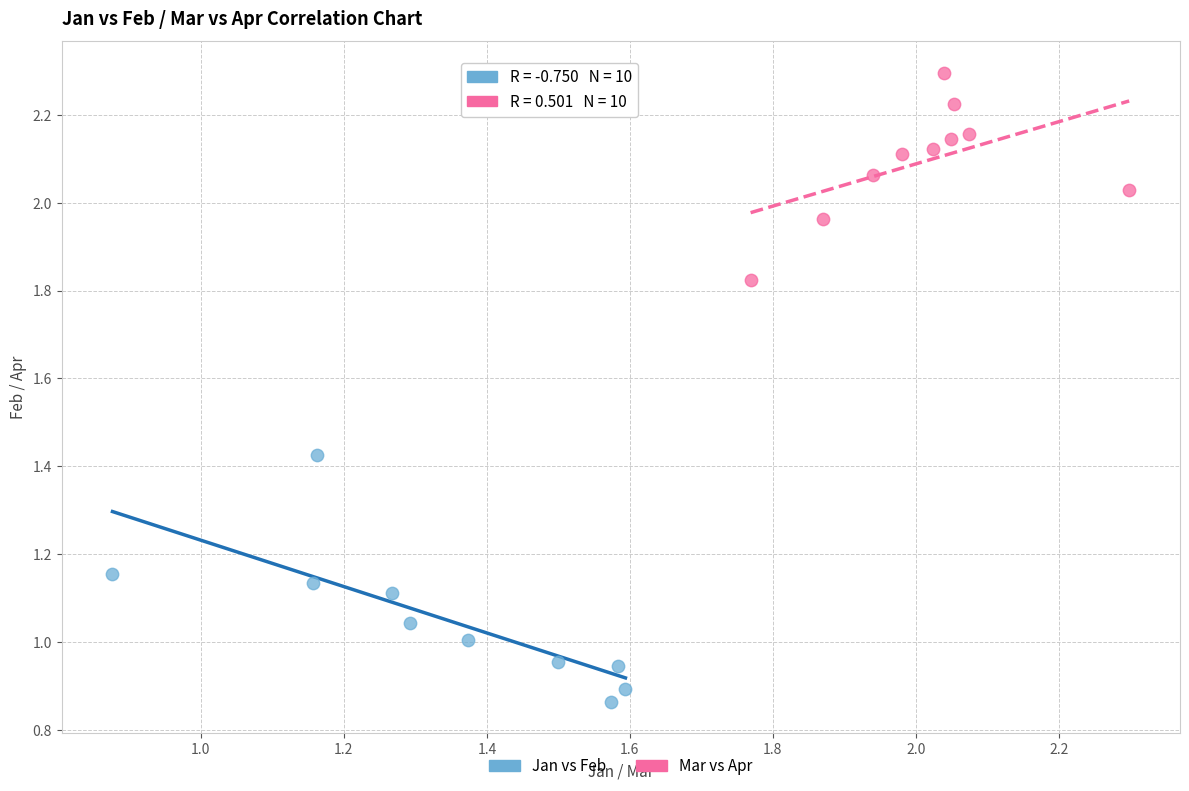

Which series has the widest spread of Y values?

Jan vs Feb